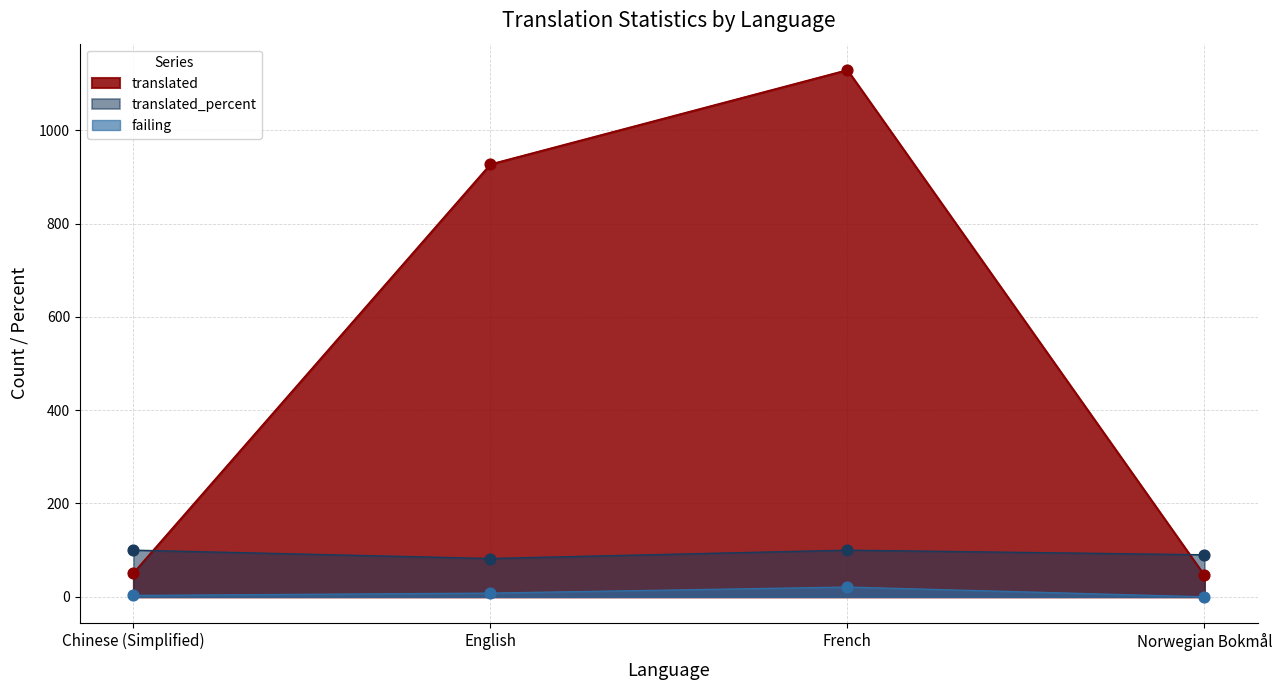

Which series contains the lowest Y value?

failing